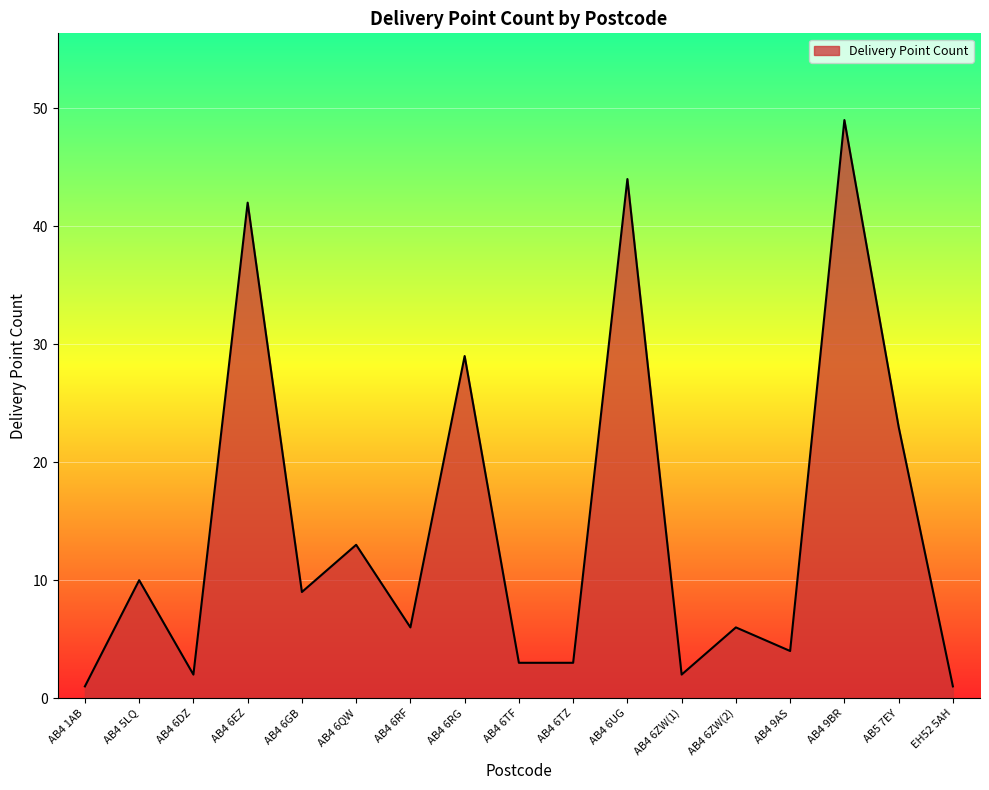

Which category has the highest value across all series?

AB4 9BR